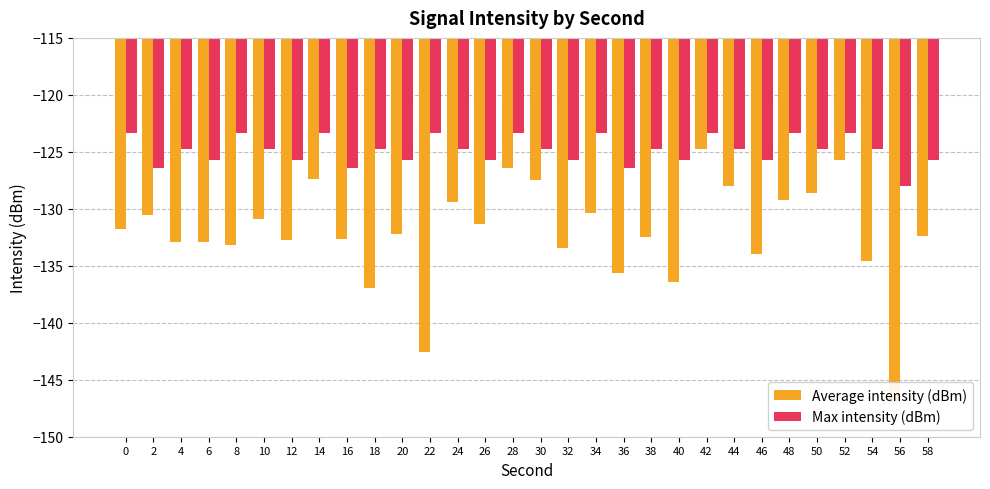

Is it true that Max intensity (dBm) equals -64.5 at 36?

False